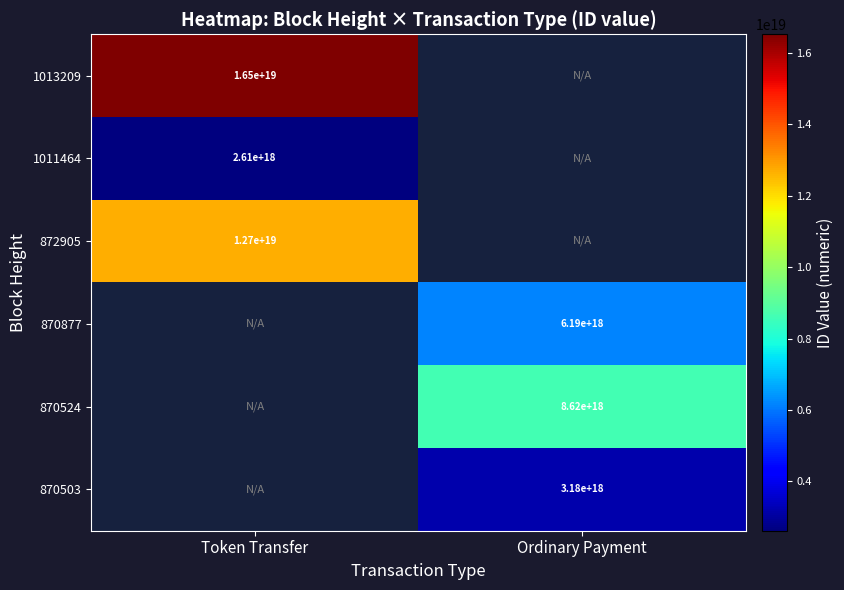

The 870524 series shows 8620000000000000000 at Ordinary Payment. True or false?

True